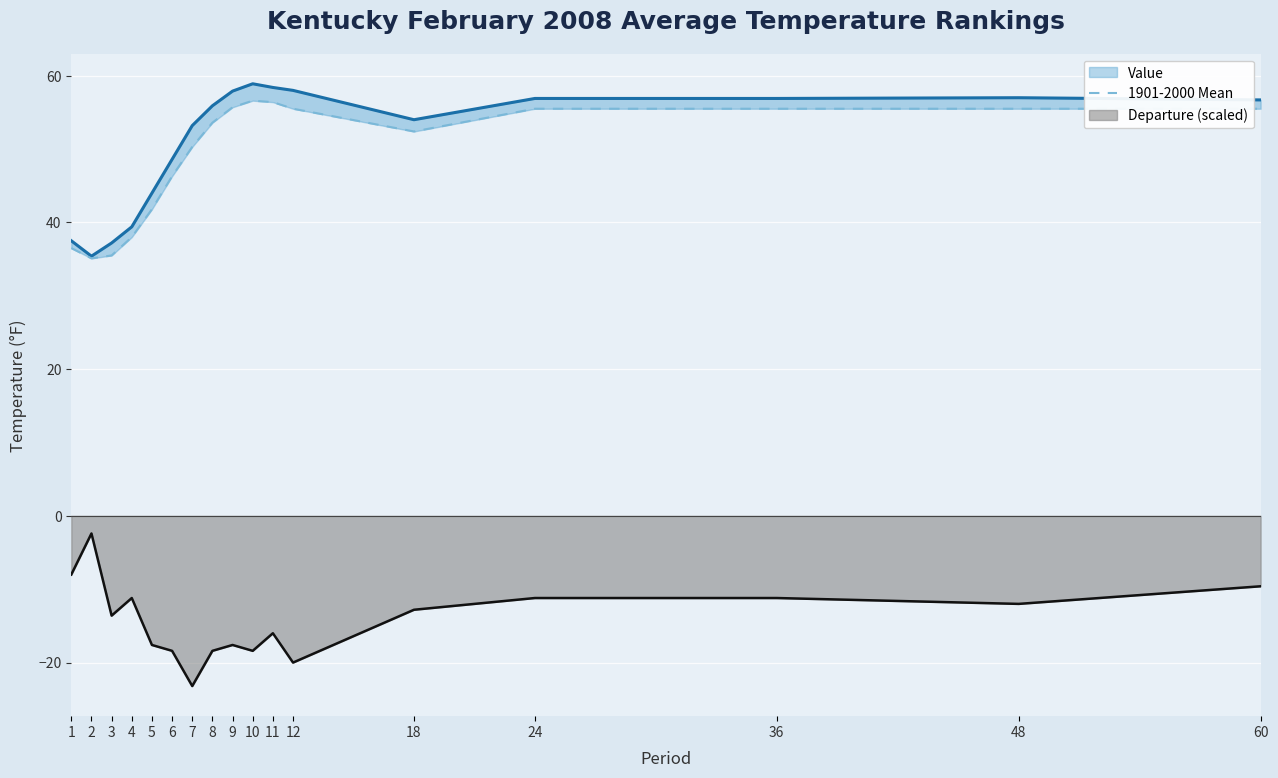

The Departure (scaled) series shows -13.6 at 3. True or false?

True